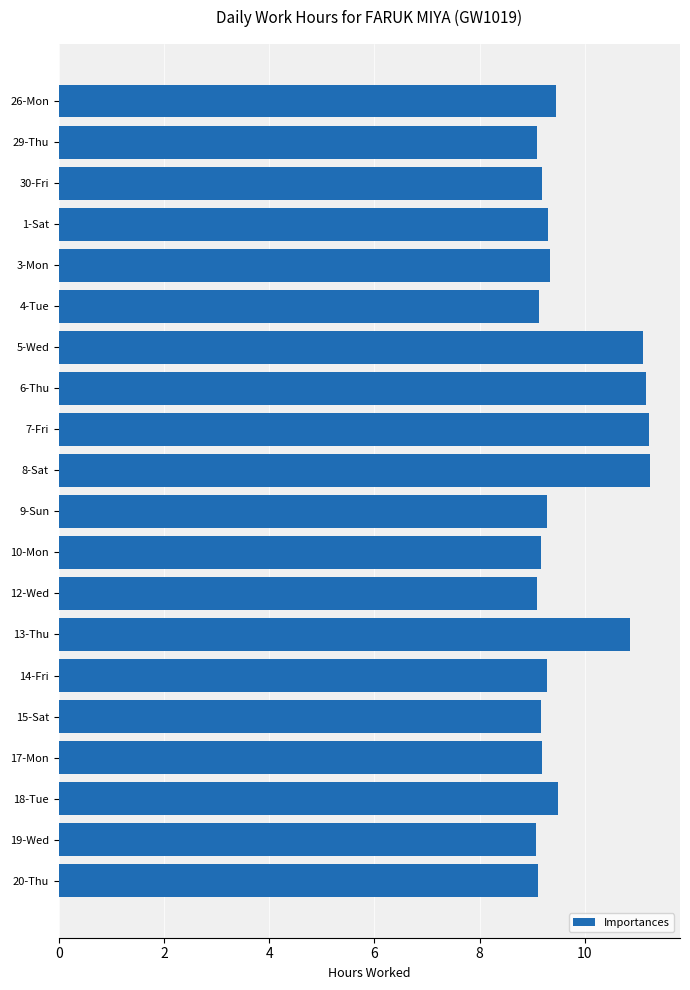

What is the change in value from 26-Mon to 30-Fri?

-0.3